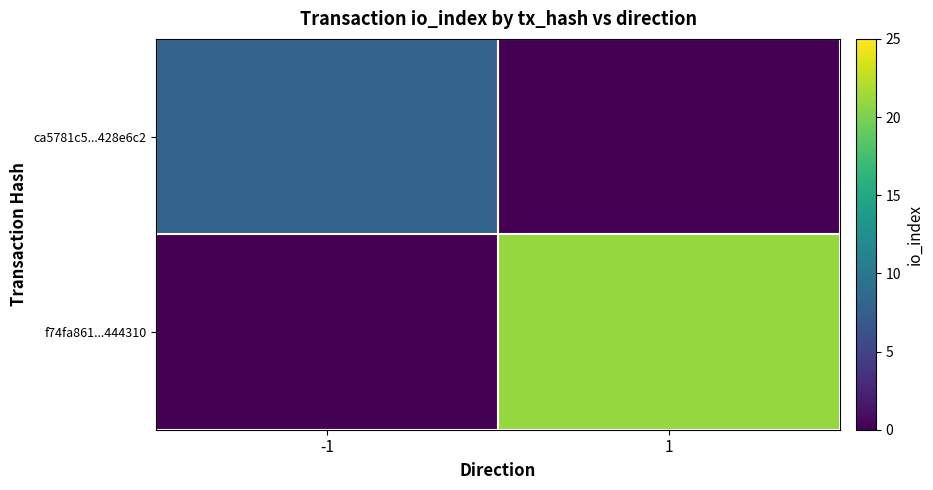

Rank the series by their average value, from lowest to highest.

ca5781c5...428e6c2, f74fa861...444310